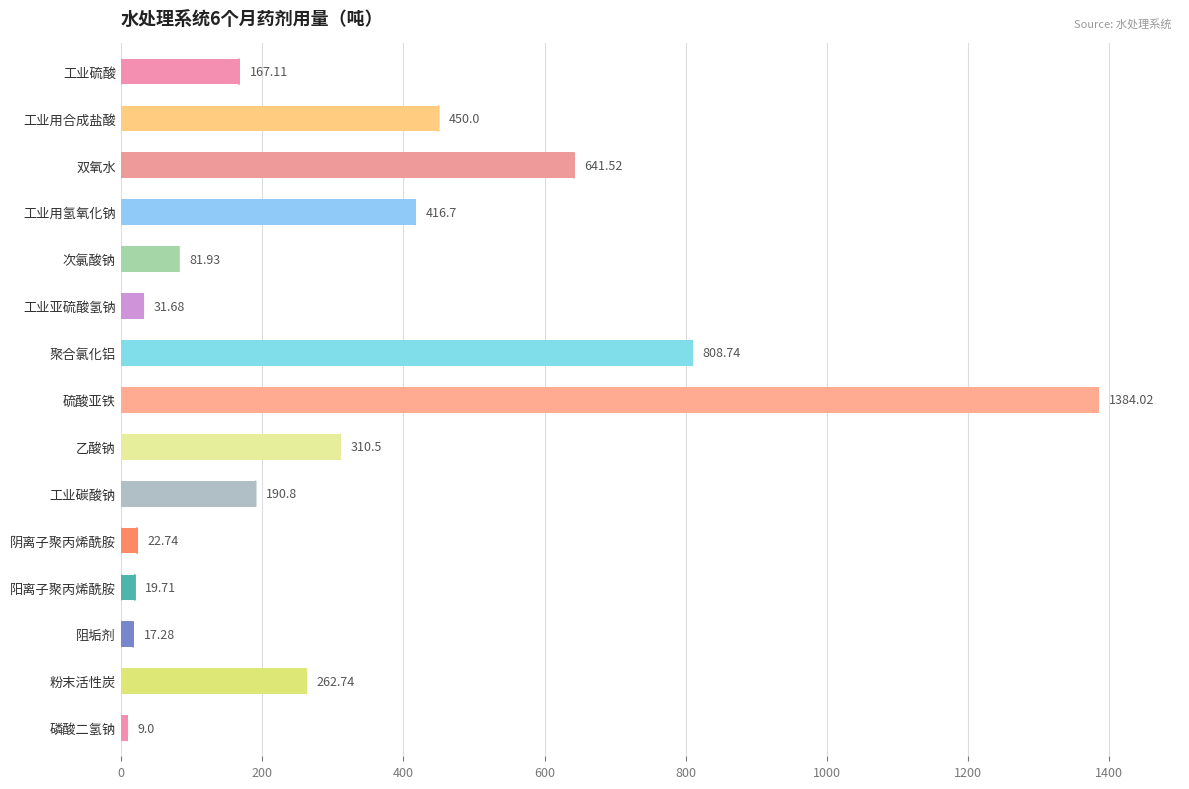

Does the chart contain any negative values?

No